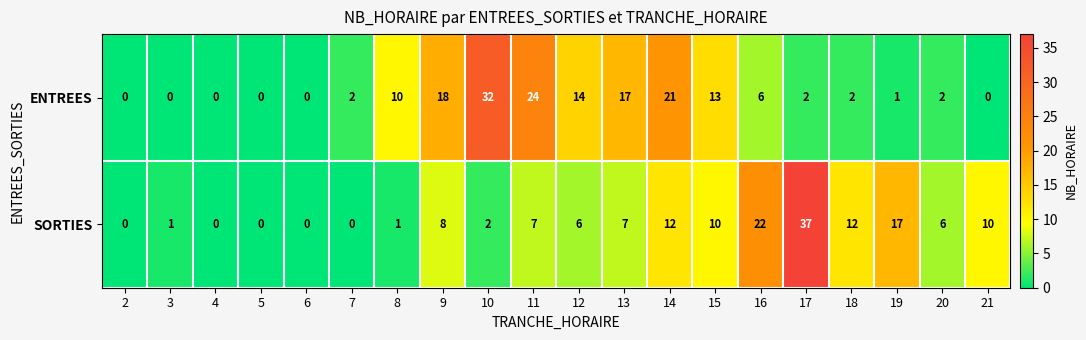

What is the difference between the highest and lowest values at 12?

8